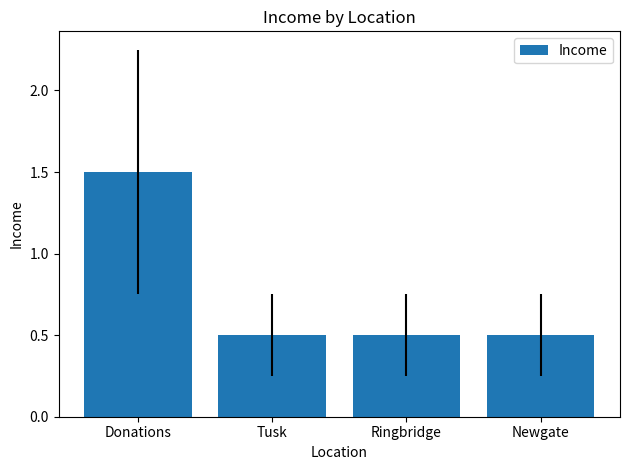

Read the value at Tusk.

0.5